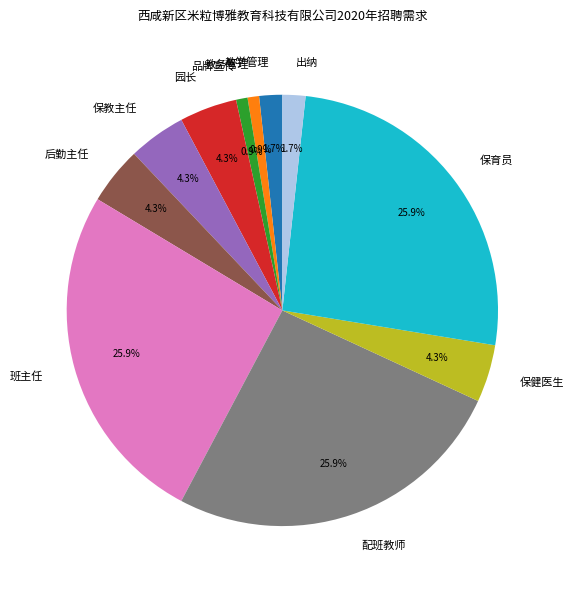

To the nearest percent, what is the average slice percentage?

9%